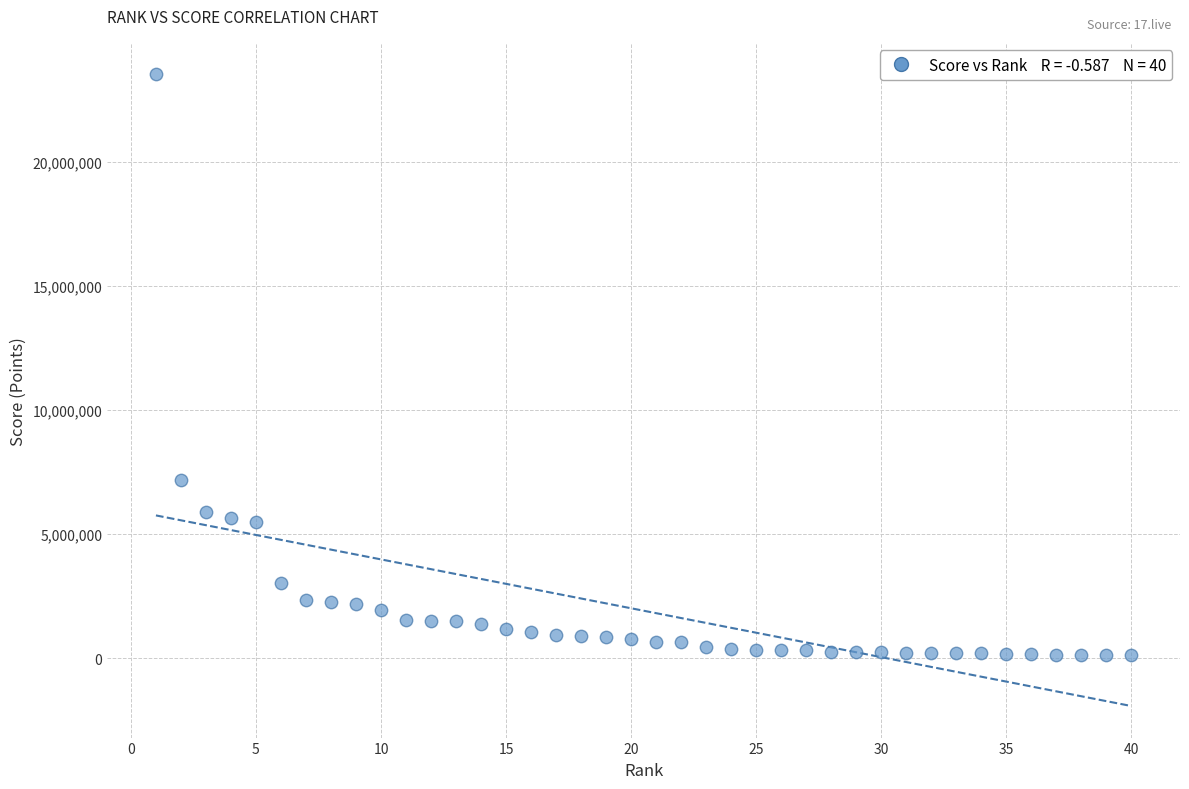

What is the range of X values (max minus min)?

39